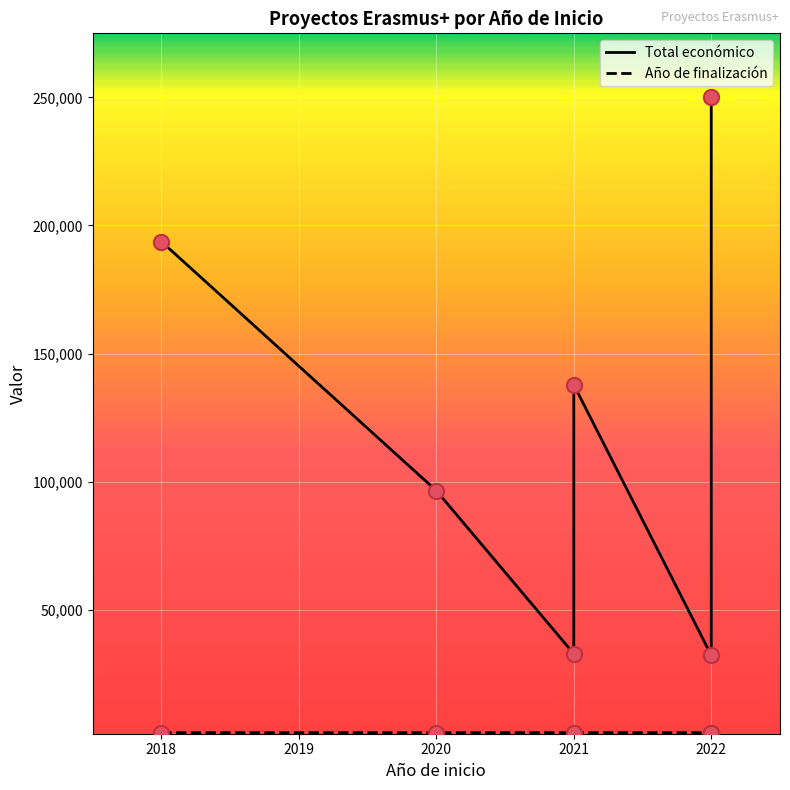

Which series reaches the maximum Y coordinate?

Total económico